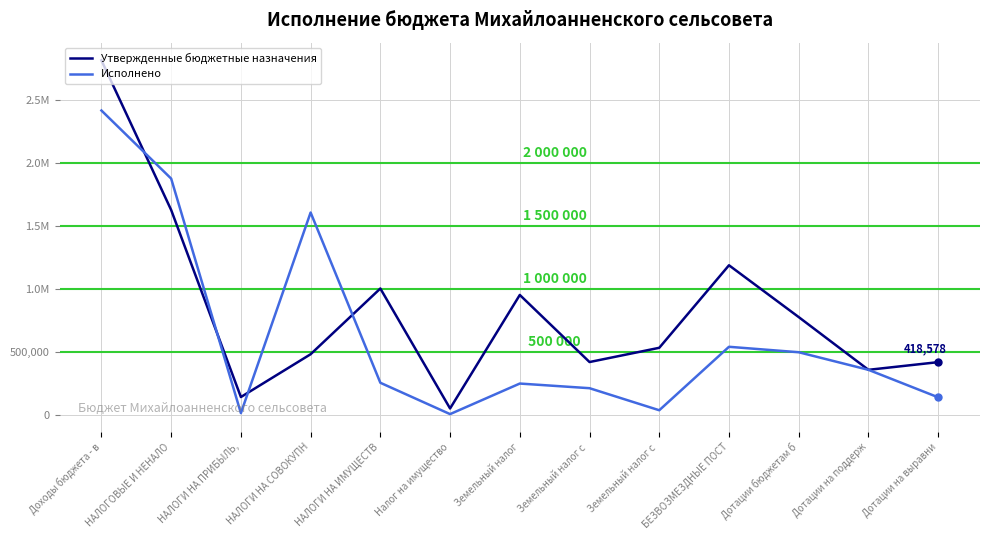

What are all the series names shown in the legend?

Утвержденные бюджетные назначения, Исполнено